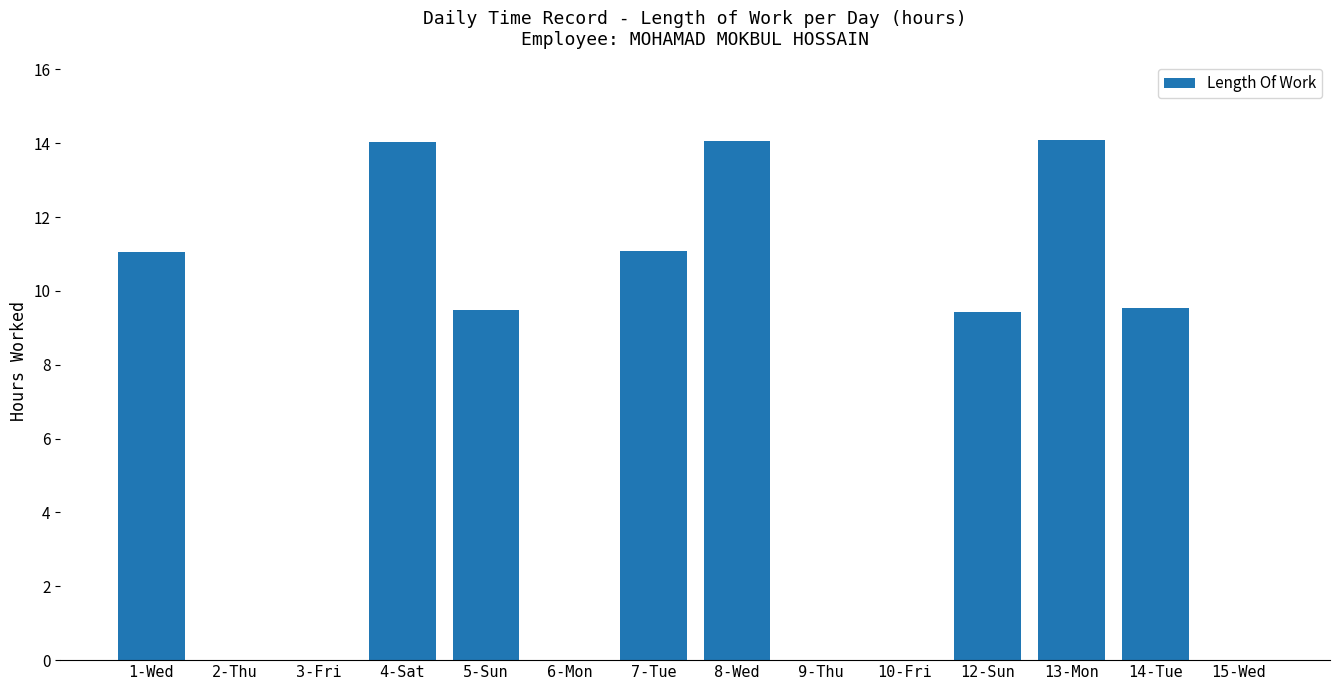

What is the sum of the values at 12-Sun and 8-Wed?

23.5